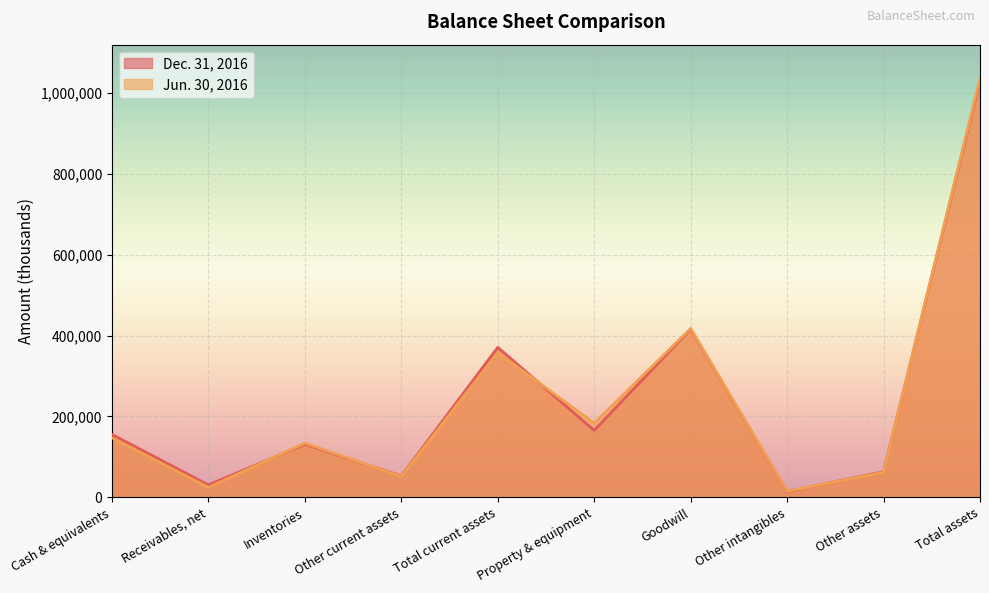

At which category is the sum across all series the highest?

Total assets